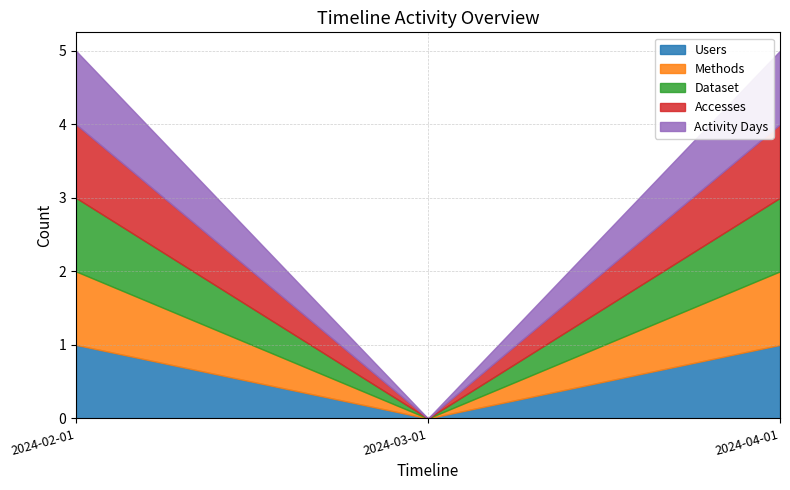

Reading left to right, transcribe all the data shown in this chart.

Users: 1	0	1
Methods: 1	0	1
Dataset: 1	0	1
Accesses: 1	0	1
Activity Days: 1	0	1